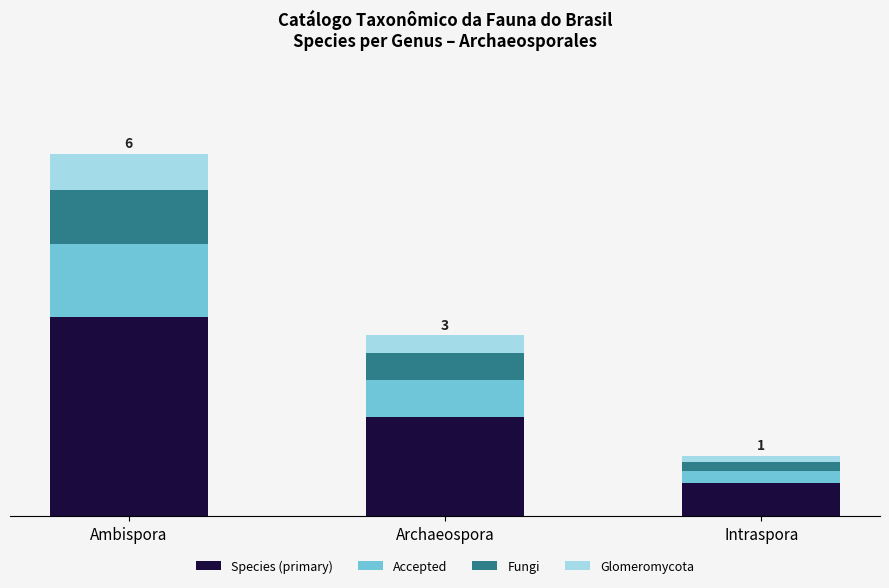

Does the chart contain stacked bars?

Yes